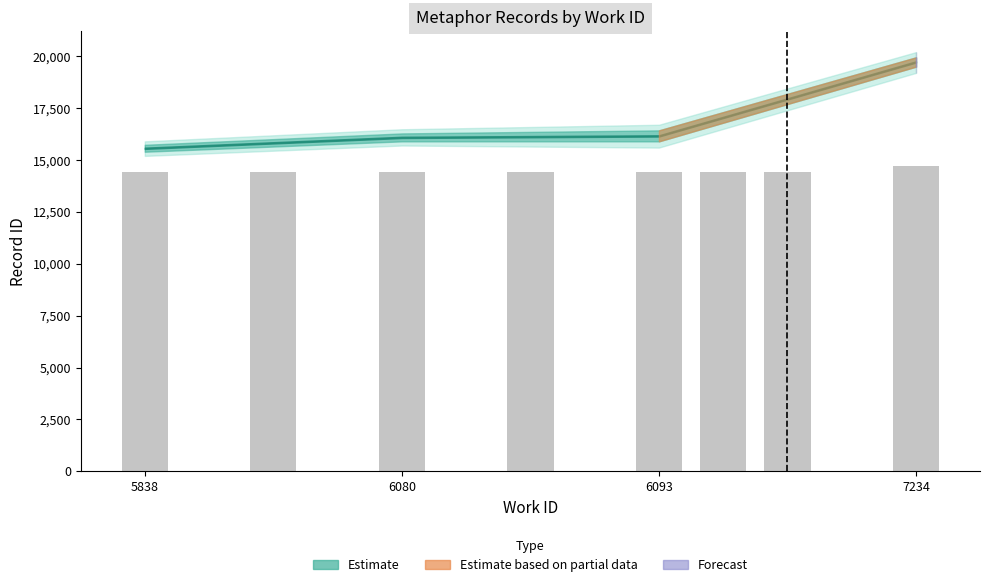

How many categories are shown in the chart?

8